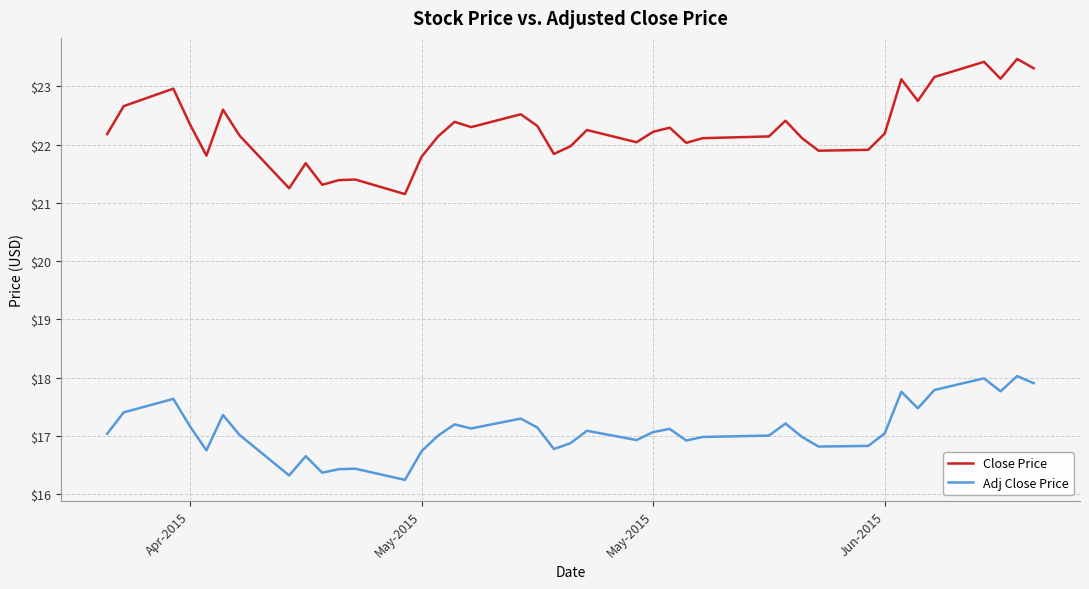

List the series in order of their overall mean, lowest first.

Adj Close Price, Close Price